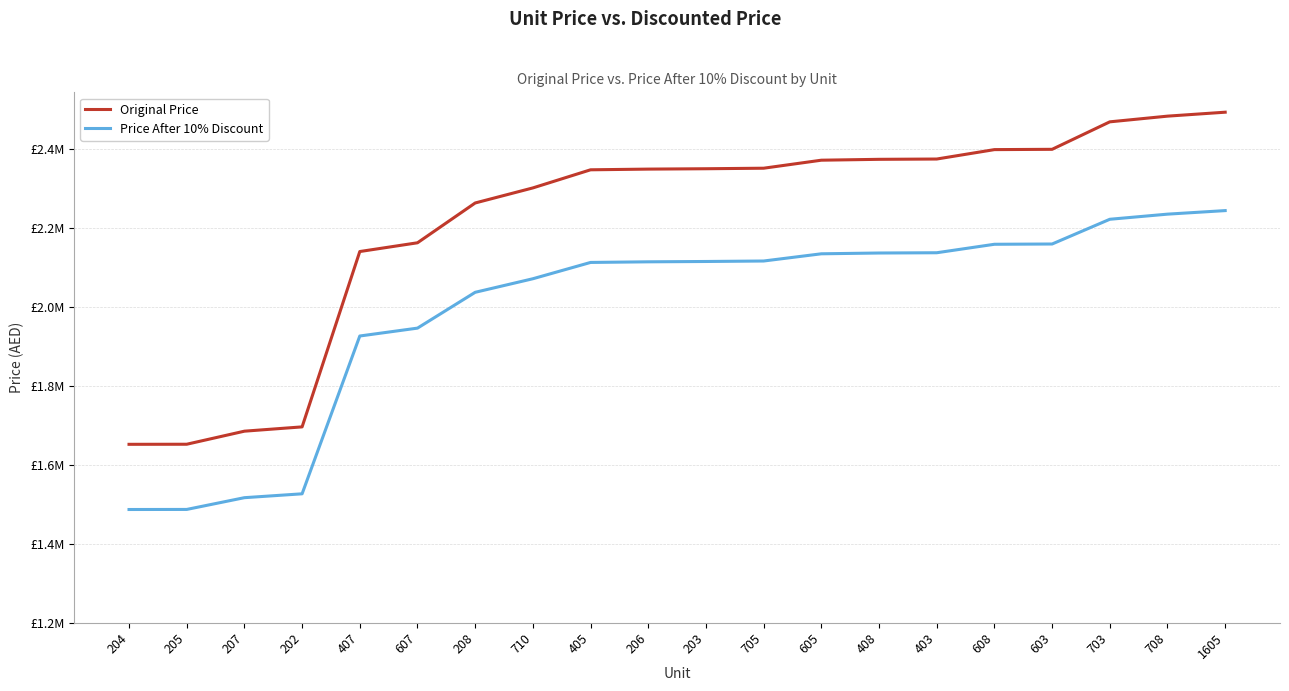

The Price After 10% Discount series shows 503951.1 at 407. True or false?

False